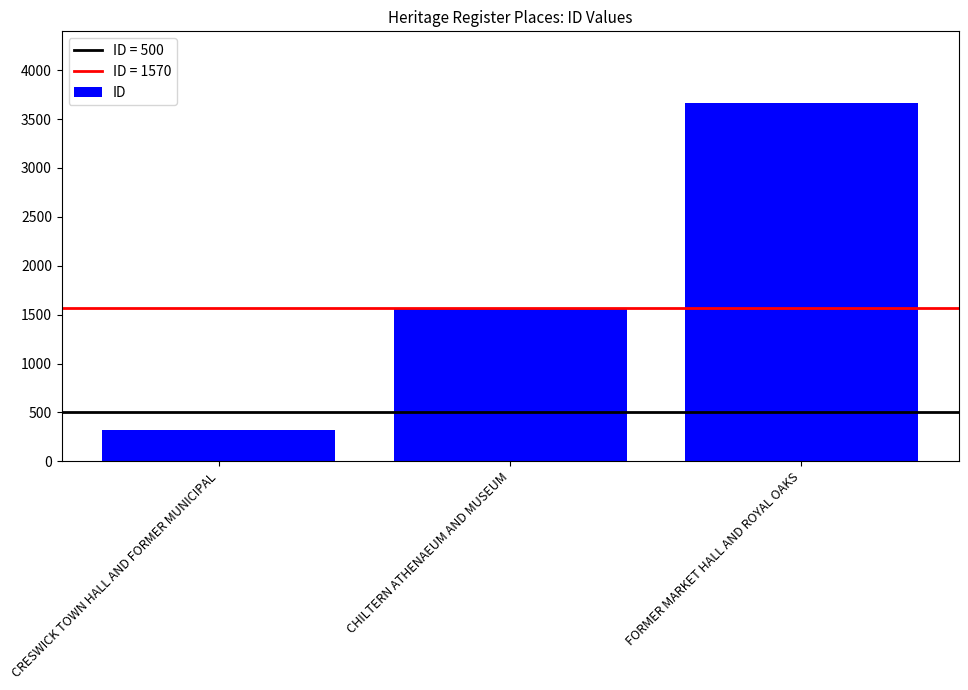

Reading left to right, list all the values displayed in this chart.

CRESWICK TOWN HALL AND FORMER MUNICIPAL=322	CHILTERN ATHENAEUM AND MUSEUM=1570	FORMER MARKET HALL AND ROYAL OAKS=3664